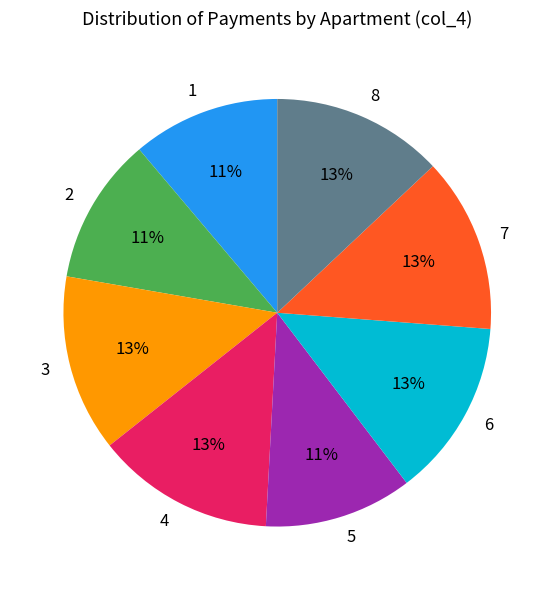

Is the sum of 2 and 3 greater than half?

No